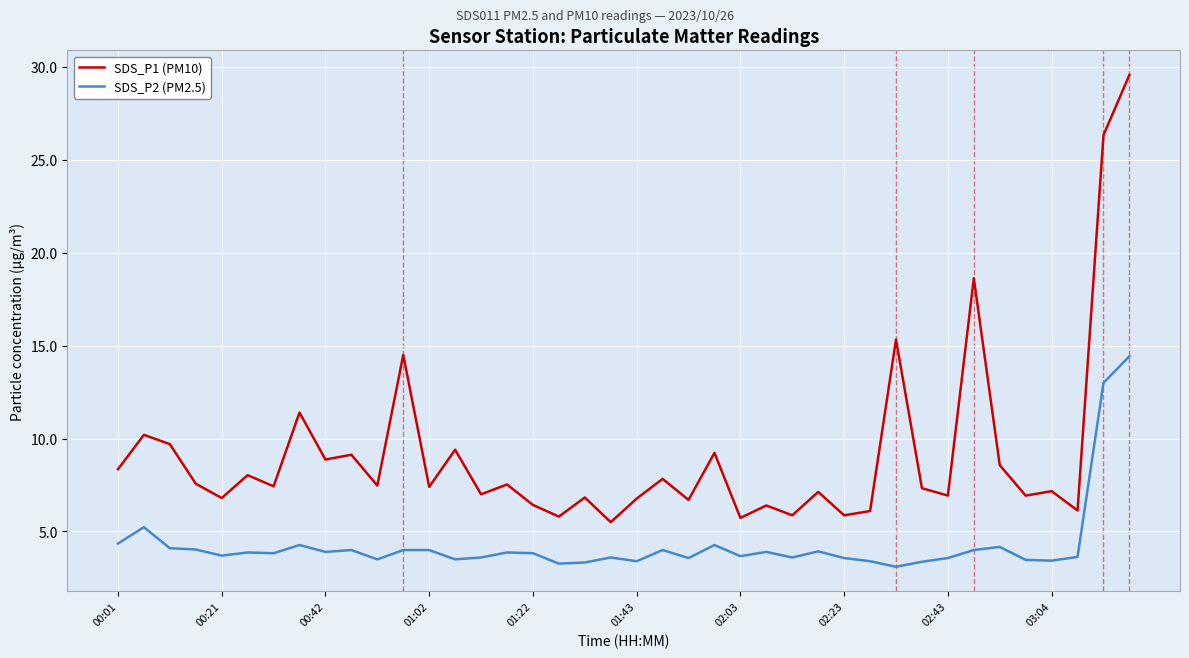

In SDS_P1 (PM10), how many points are higher than both neighbors (excluding endpoints)?

15